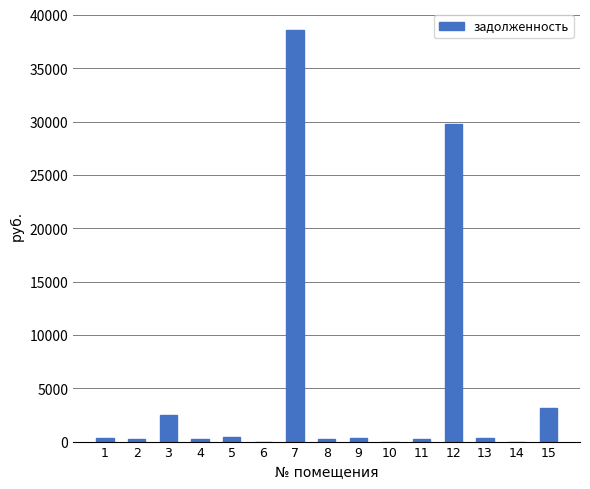

Approximately how many times larger is the value at 12 compared to 9?

78.2